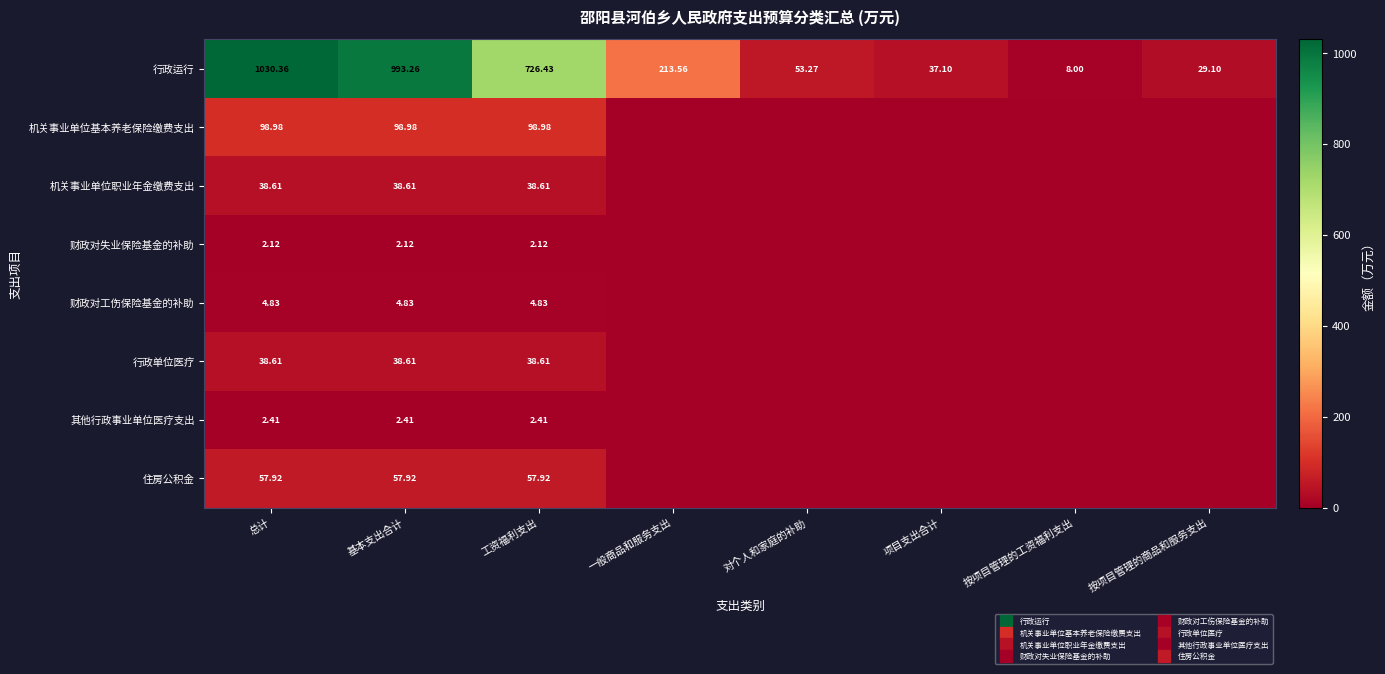

What is the average value of the 机关事业单位职业年金缴费支出 series?

14.5